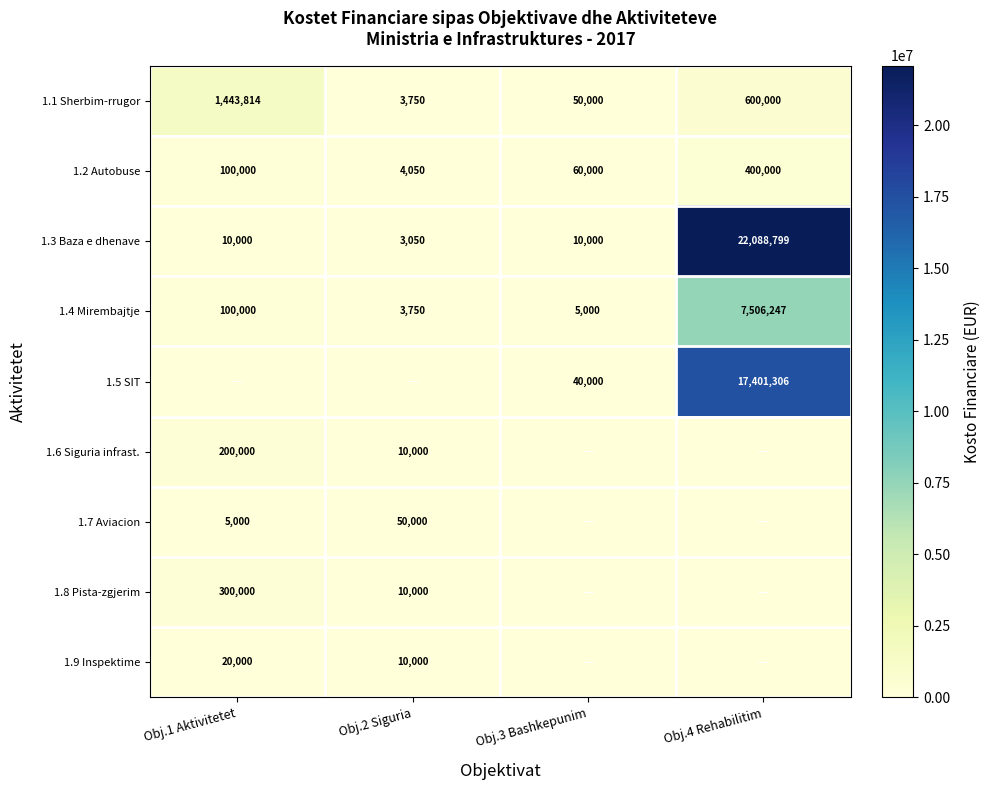

What is the difference between the 1.1 Sherbim-rrugor values at Obj.4 Rehabilitim and Obj.3 Bashkepunim?

550000